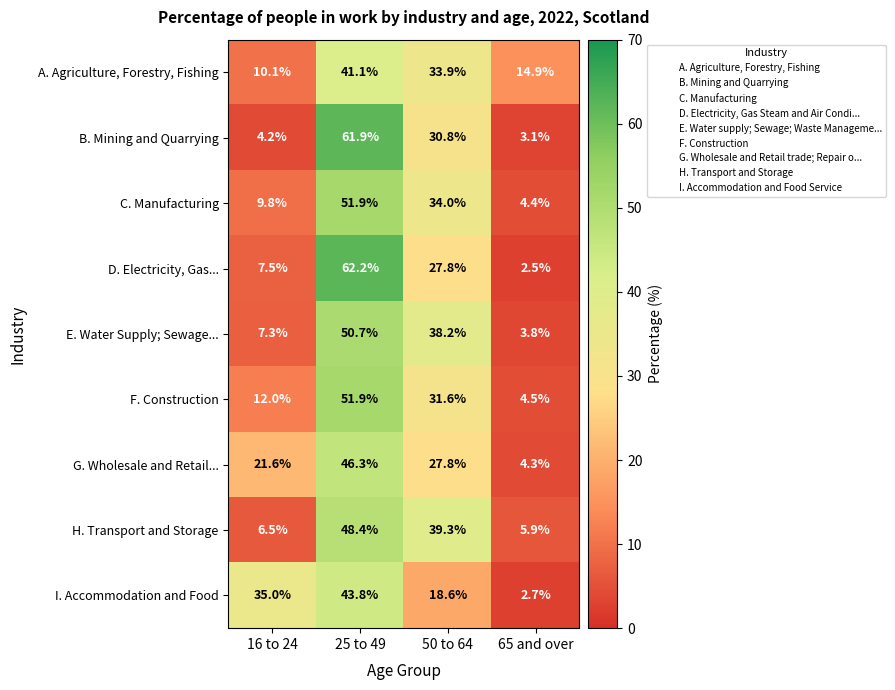

What is the maximum value shown in the chart?

62.2